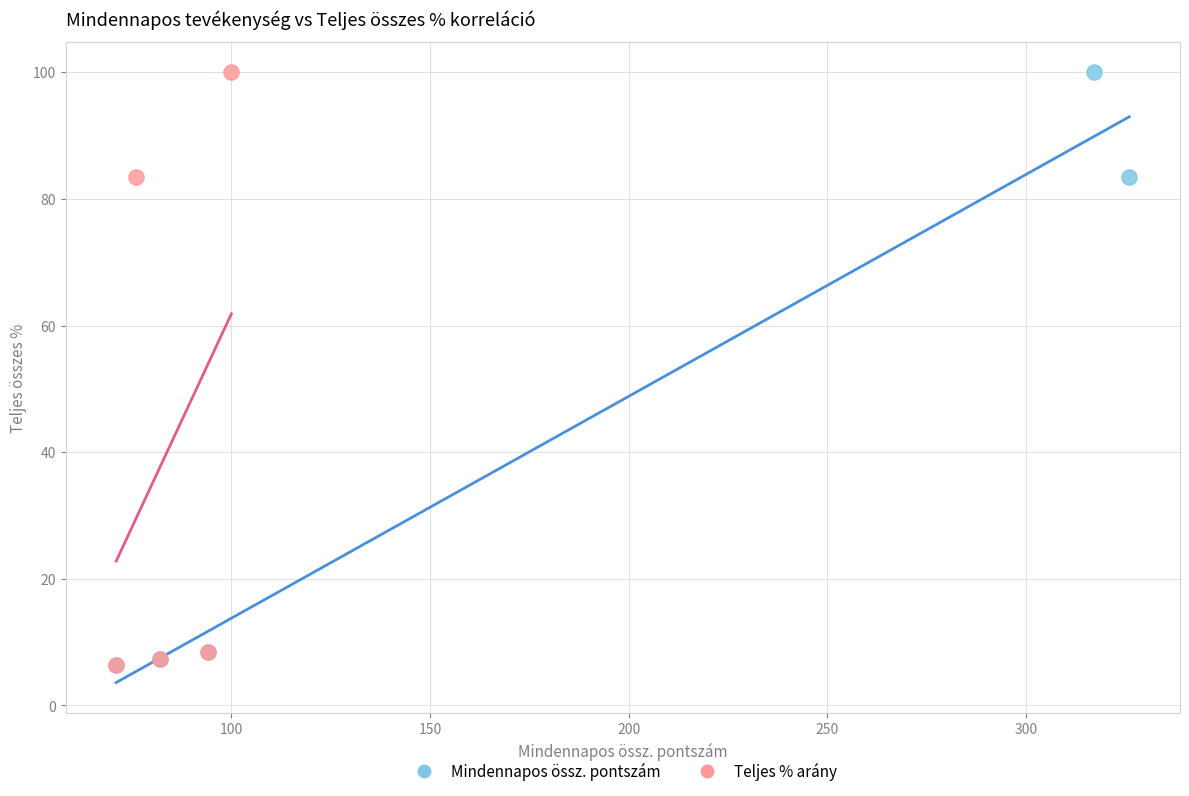

What are all the series names shown in the legend?

Mindennapos össz. pontszám, Teljes % arány